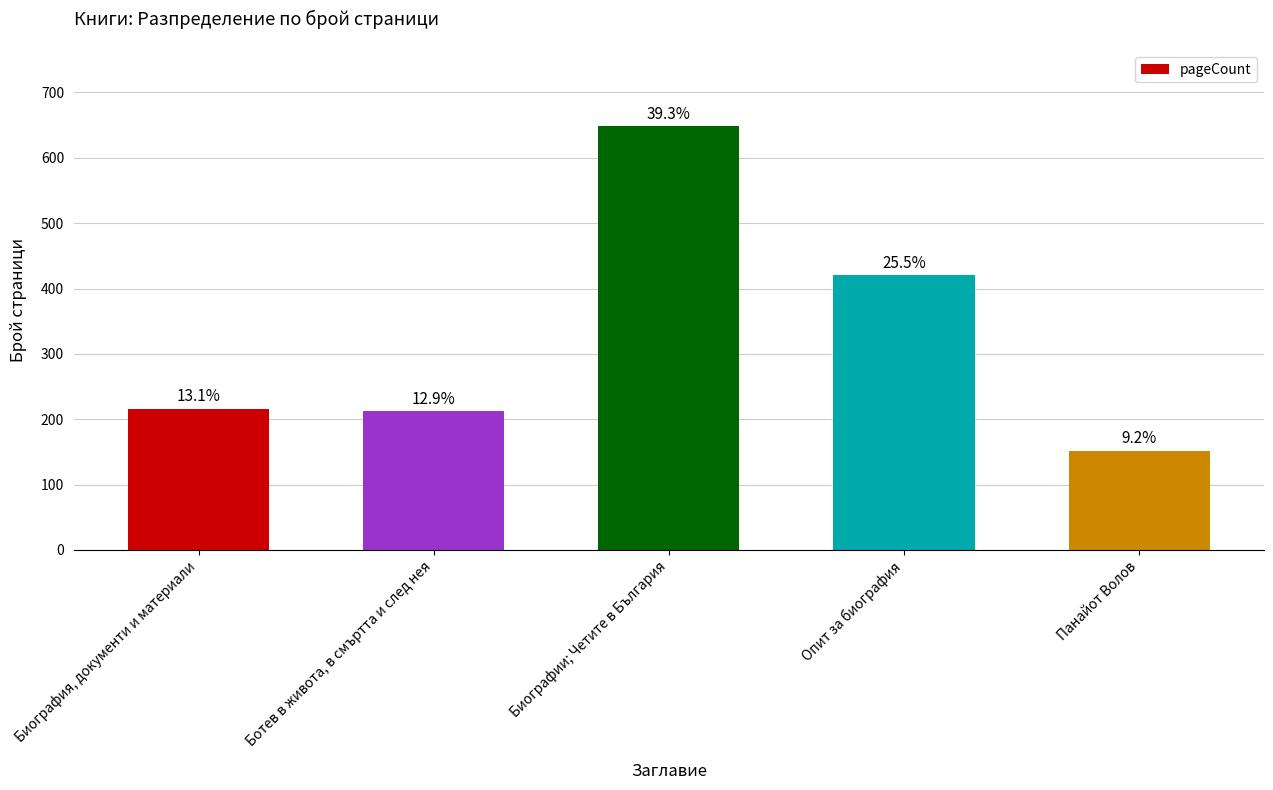

Are the bars horizontal?

No